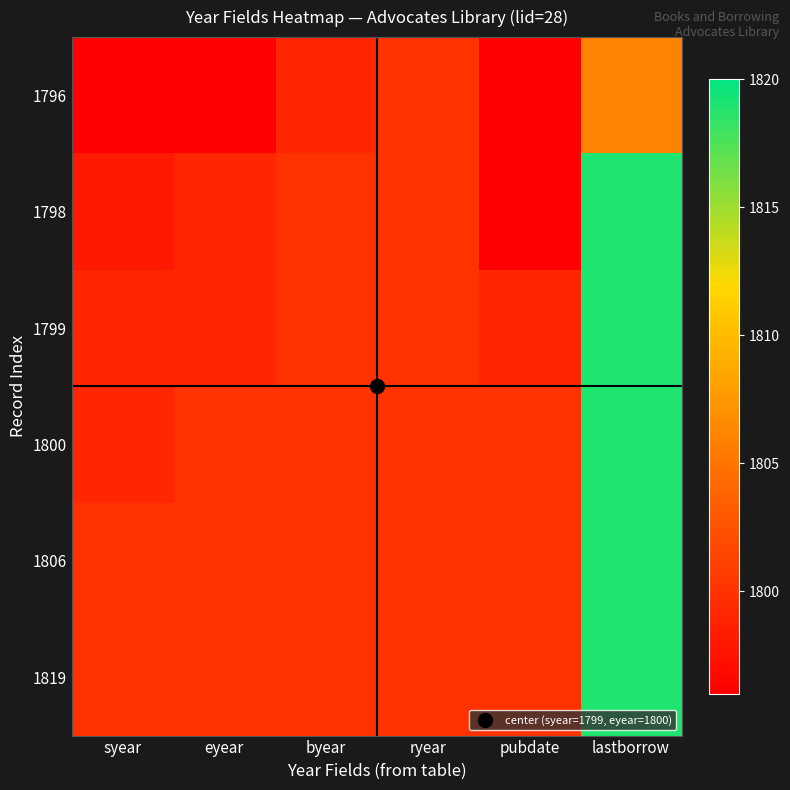

At how many categories does at least one series exceed 1804?

1